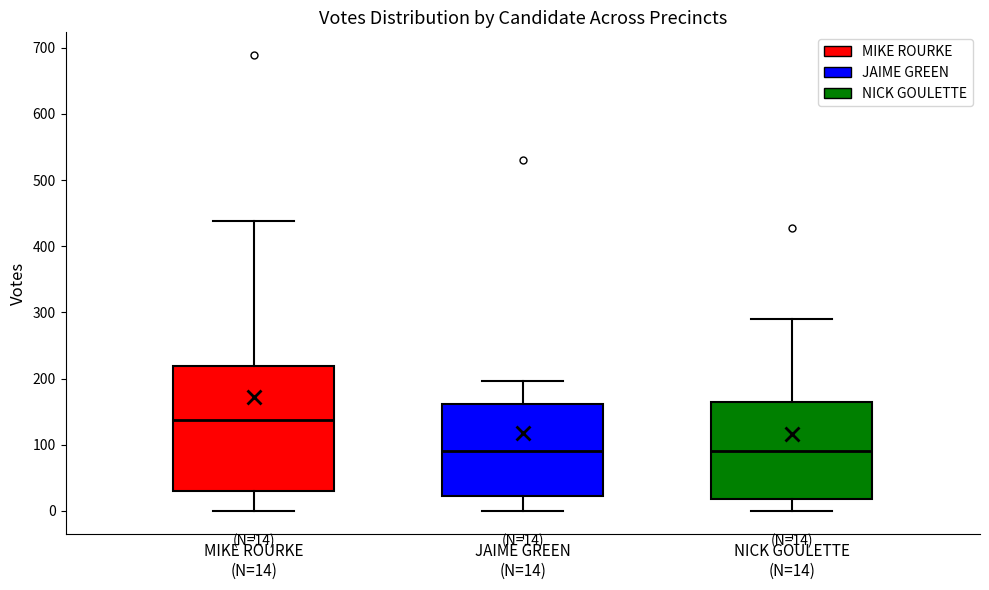

Which box's median line is the highest?

MIKE ROURKE (N=14)